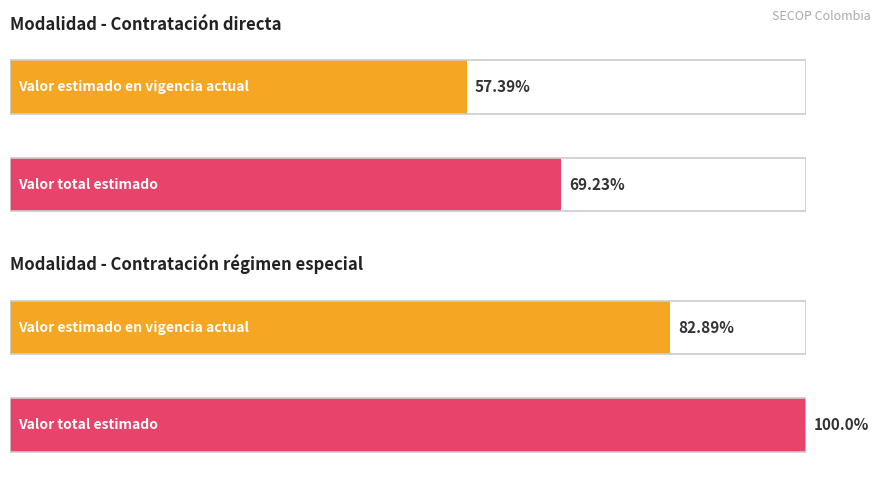

Are the bars horizontal?

Yes